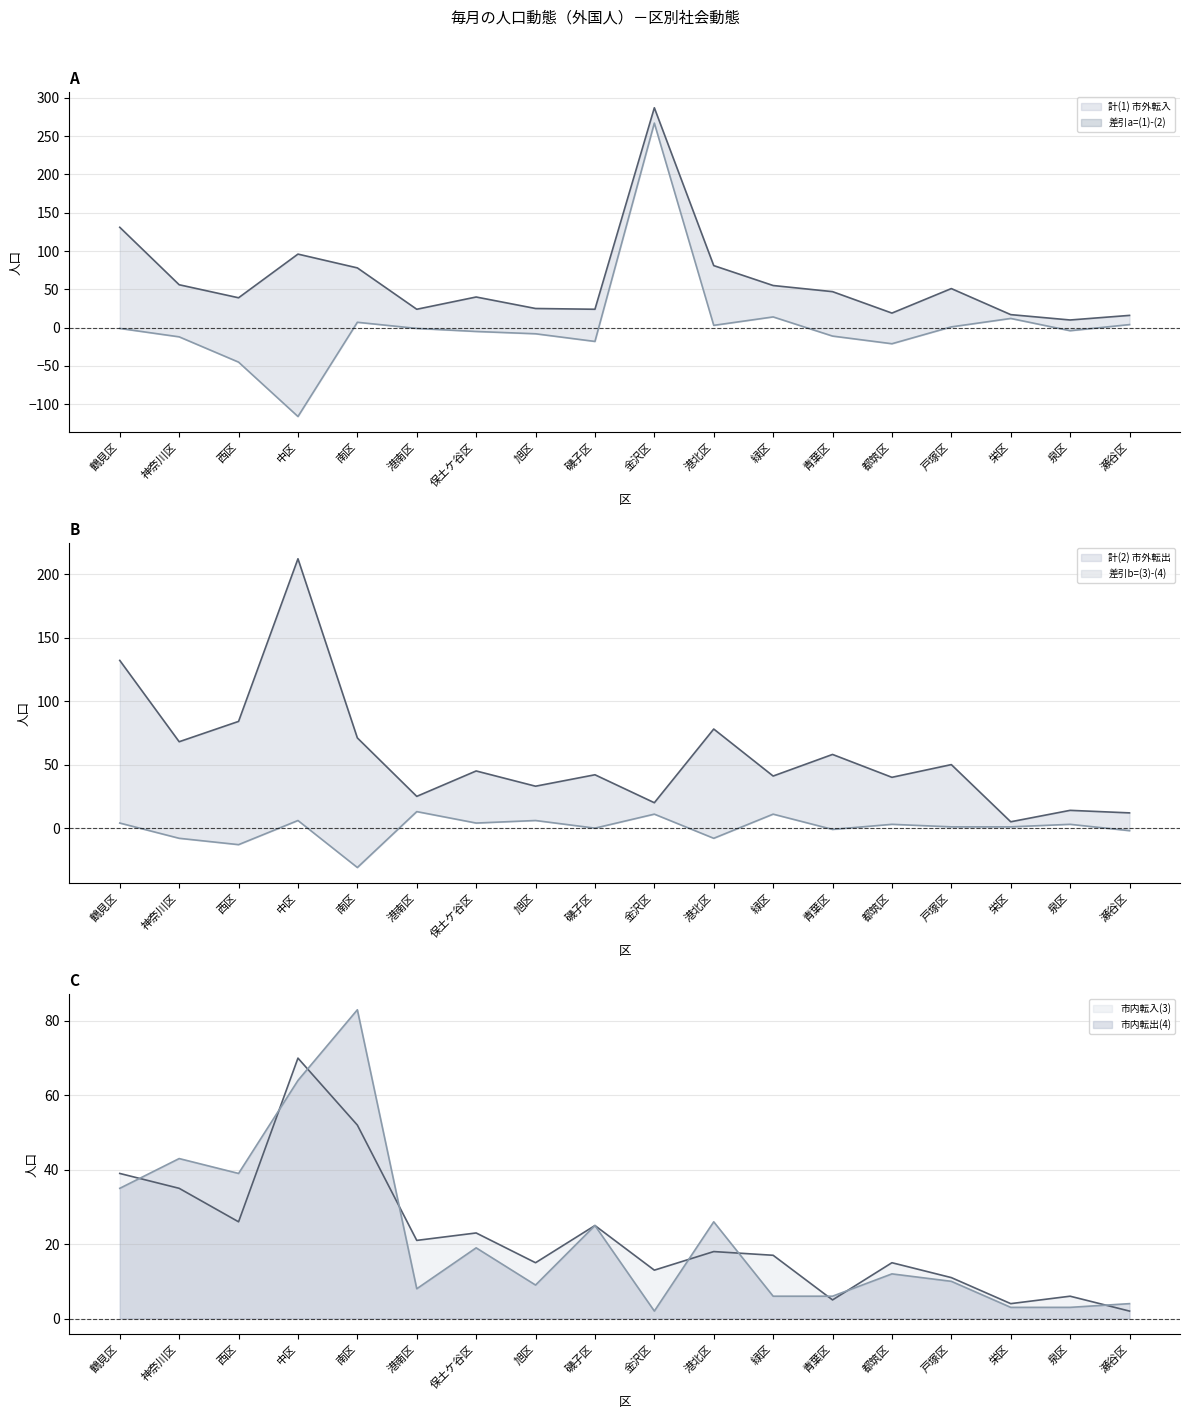

Where does the 差引a=(1)-(2) series first go above -1?

南区